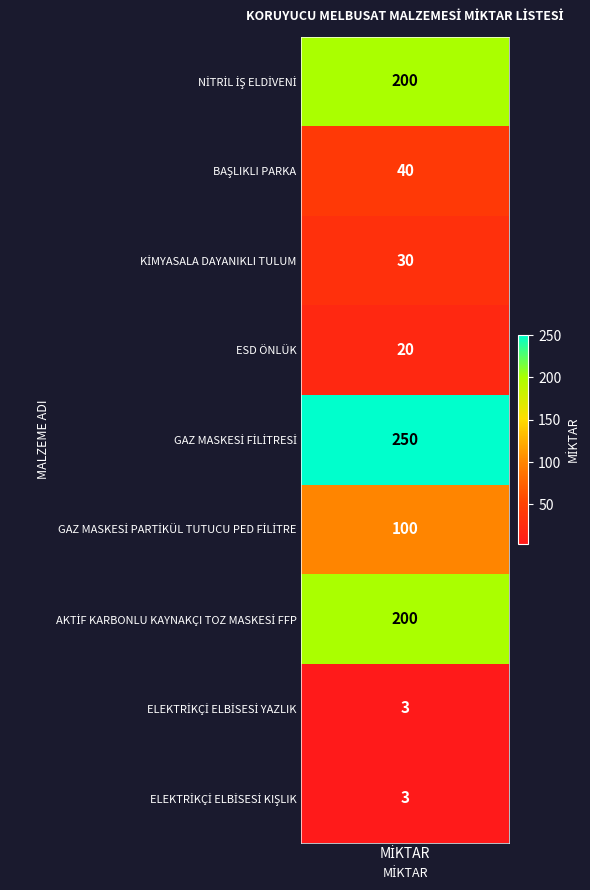

Reading left to right, what are all the values shown in this chart?

values=200	1=40	2=30	3=20	4=250	5=100	6=200	7=3	8=3